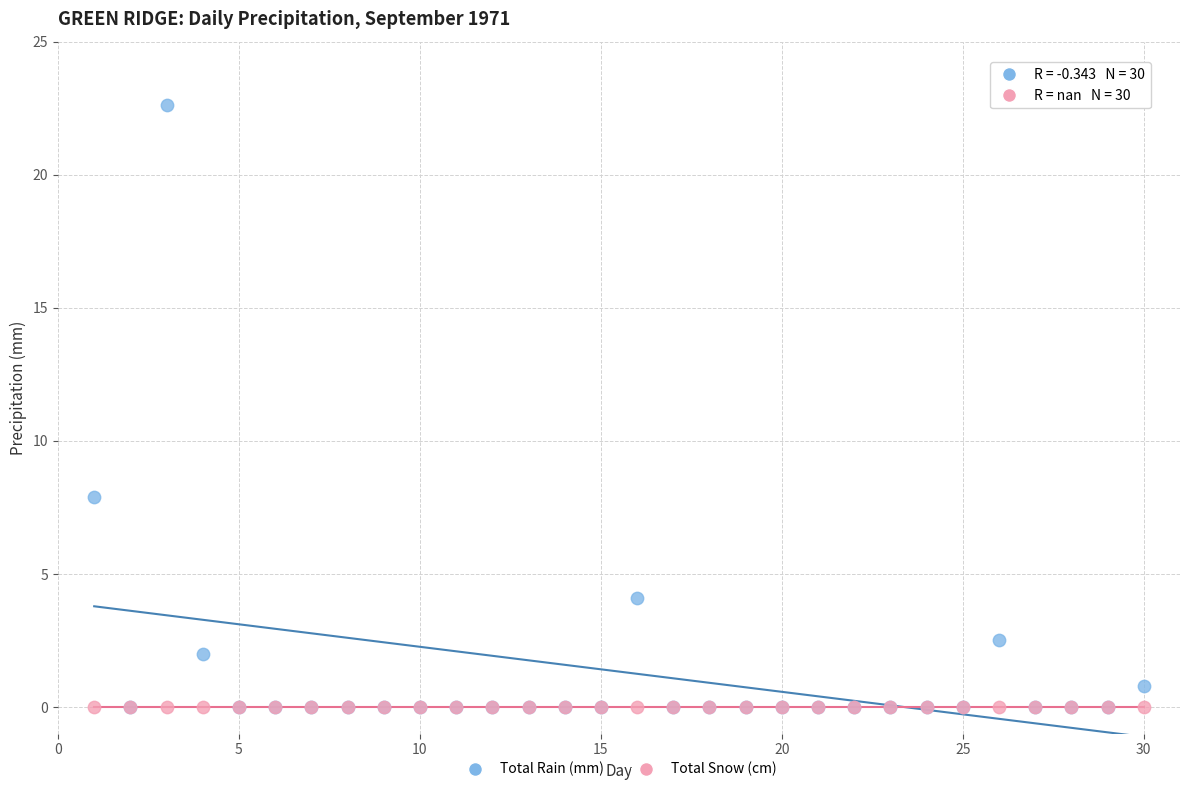

Across all series, what Y value is closest to 11?

7.9